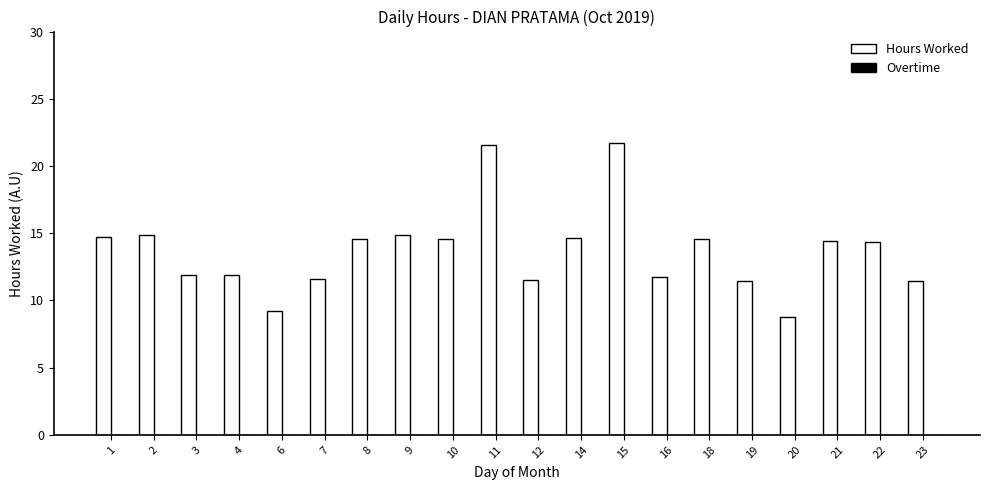

What is the ratio of the value at 7 to the value at 14?

0.8